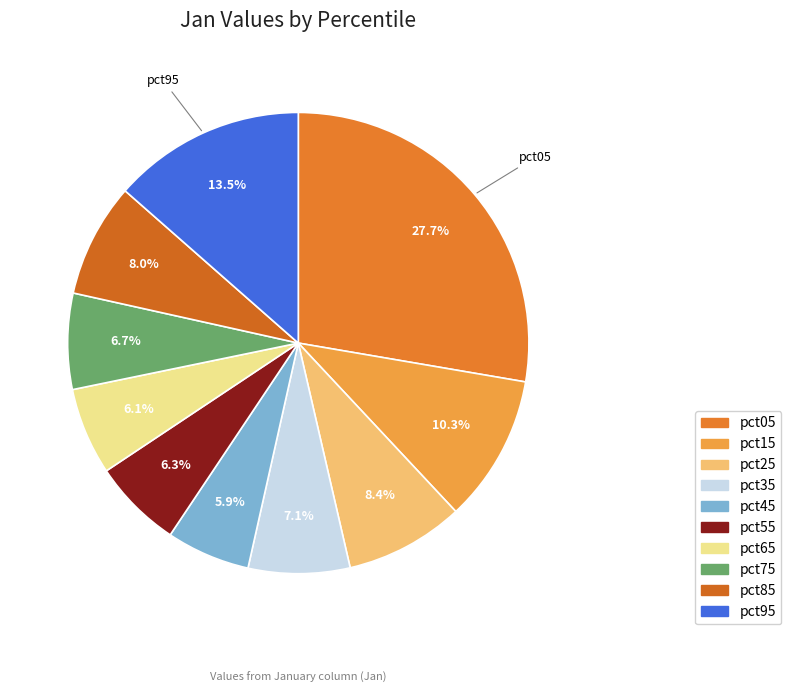

Rank the categories by value from highest to lowest.

pct05, pct95, pct15, pct25, pct85, pct35, pct75, pct55, pct65, pct45